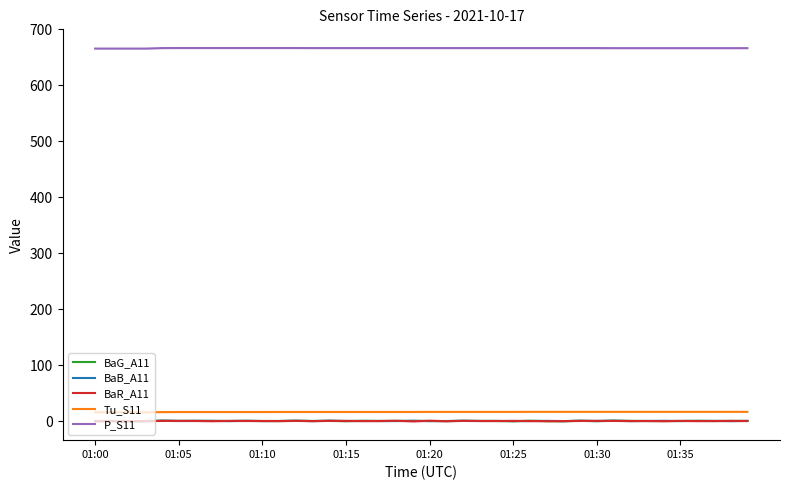

List the series in order of their peak value, highest first.

P_S11, Tu_S11, BaB_A11, BaG_A11, BaR_A11